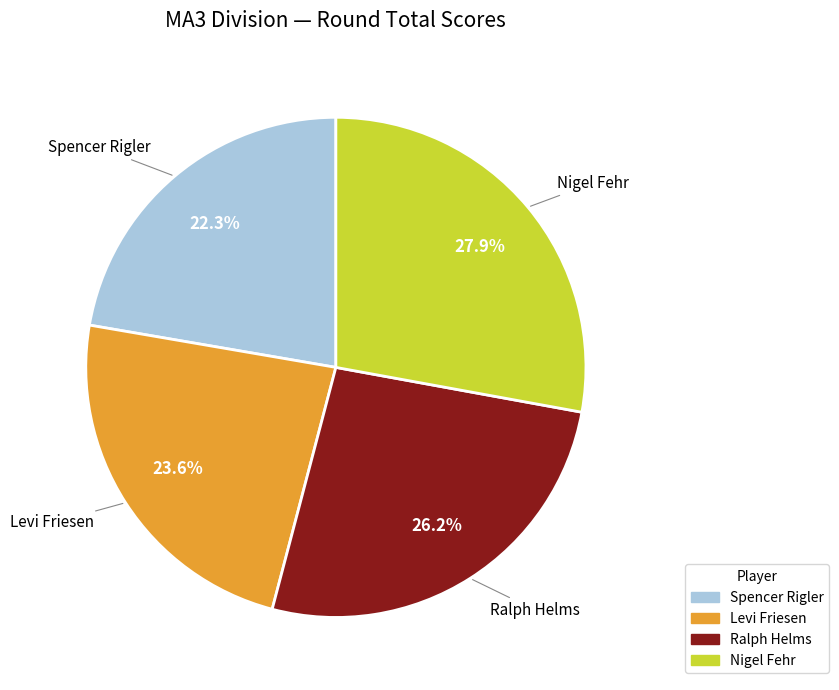

The Nigel Fehr slice represents 28% of the pie. True or false?

True